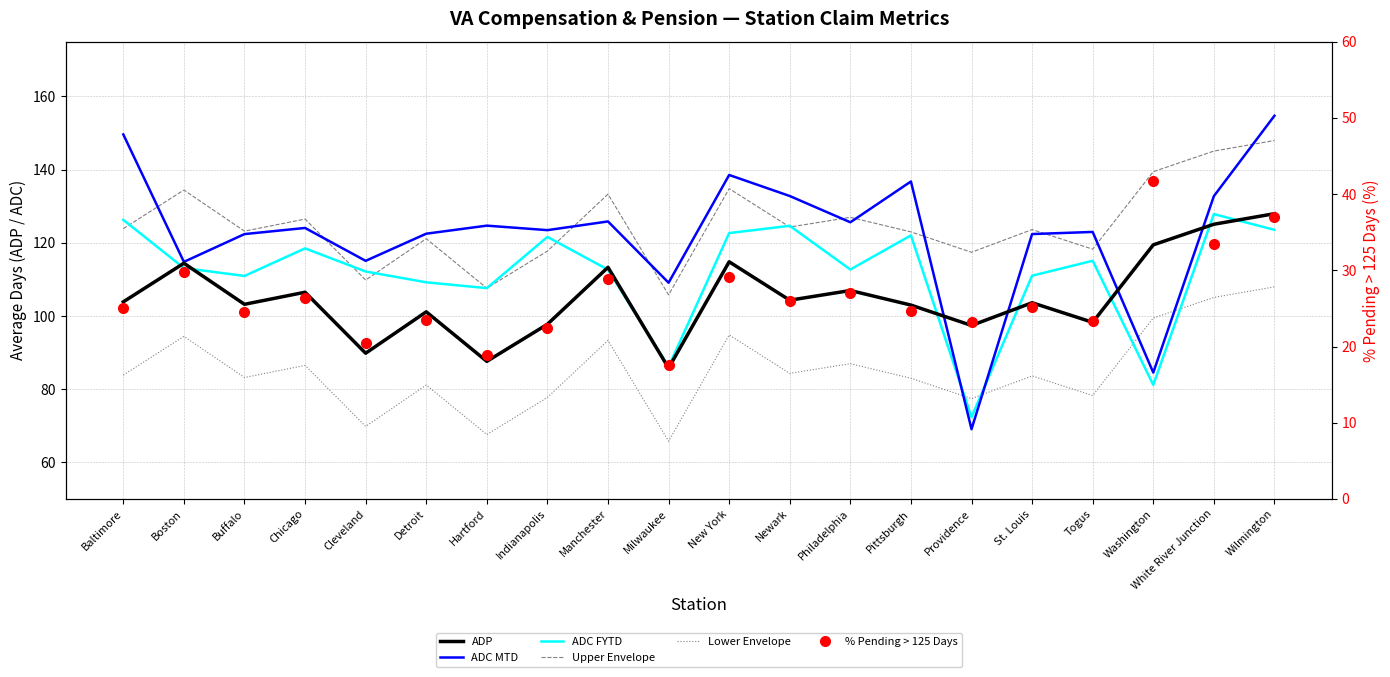

How many data points in Upper Envelope are less than 123?

8